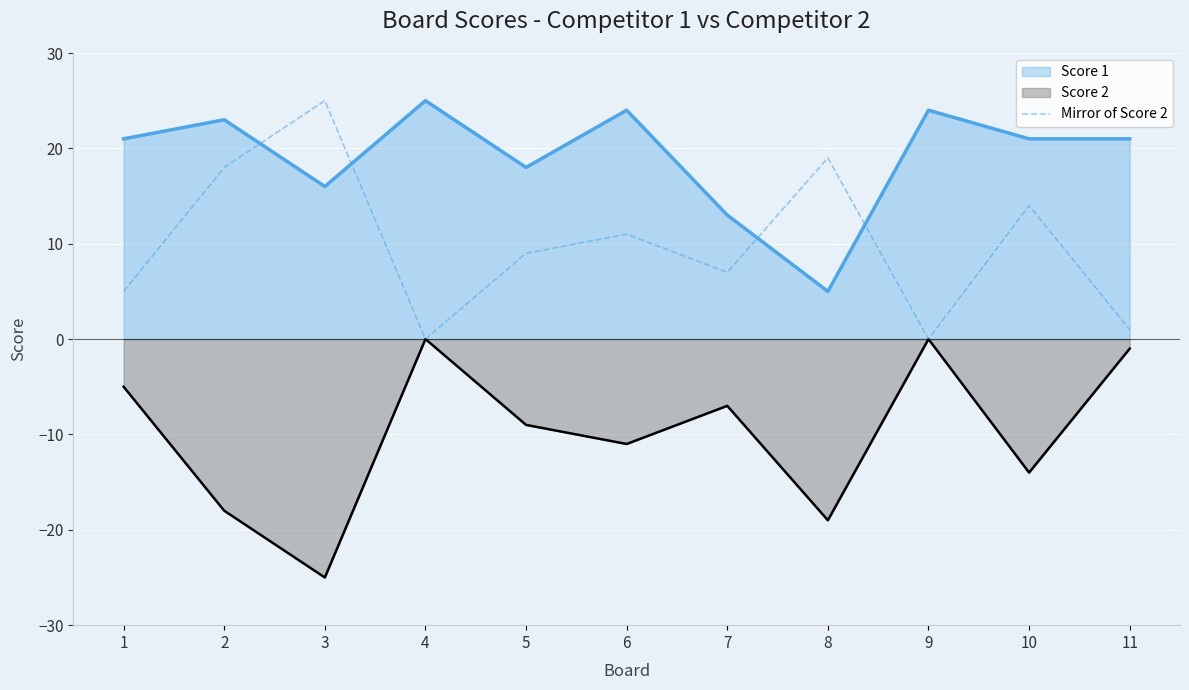

Which category has the lowest value across all series?

3